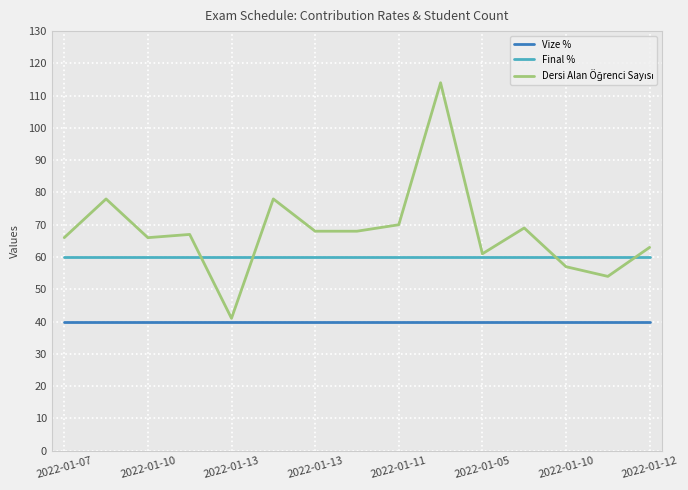

What is the lowest value of the Final % series?

60